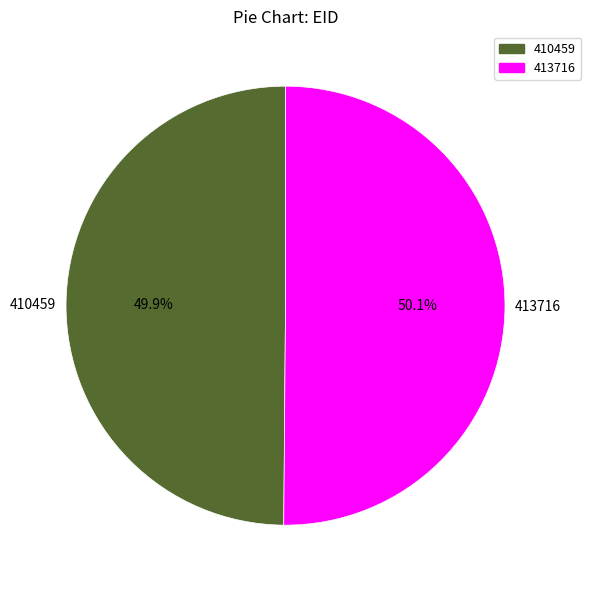

Combined, what portion of the pie is 410459 and 413716?

100.0%